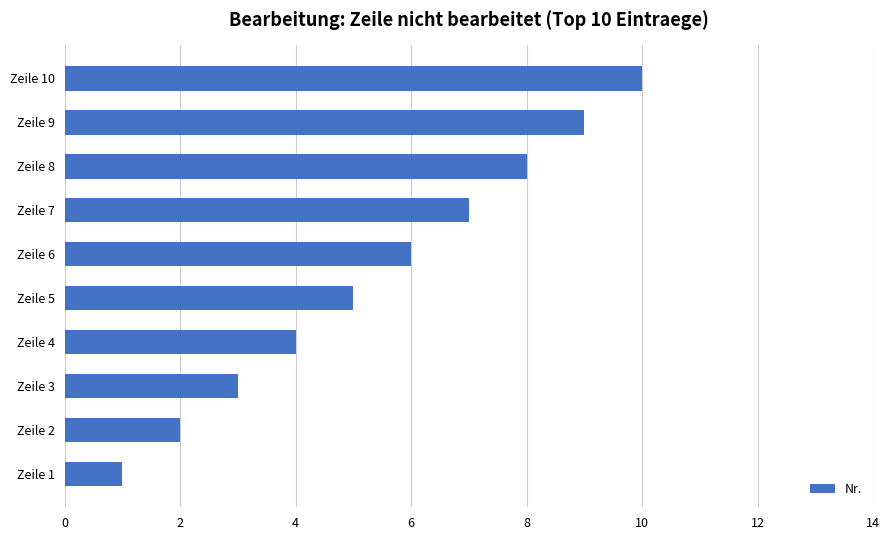

What is the average value?

6